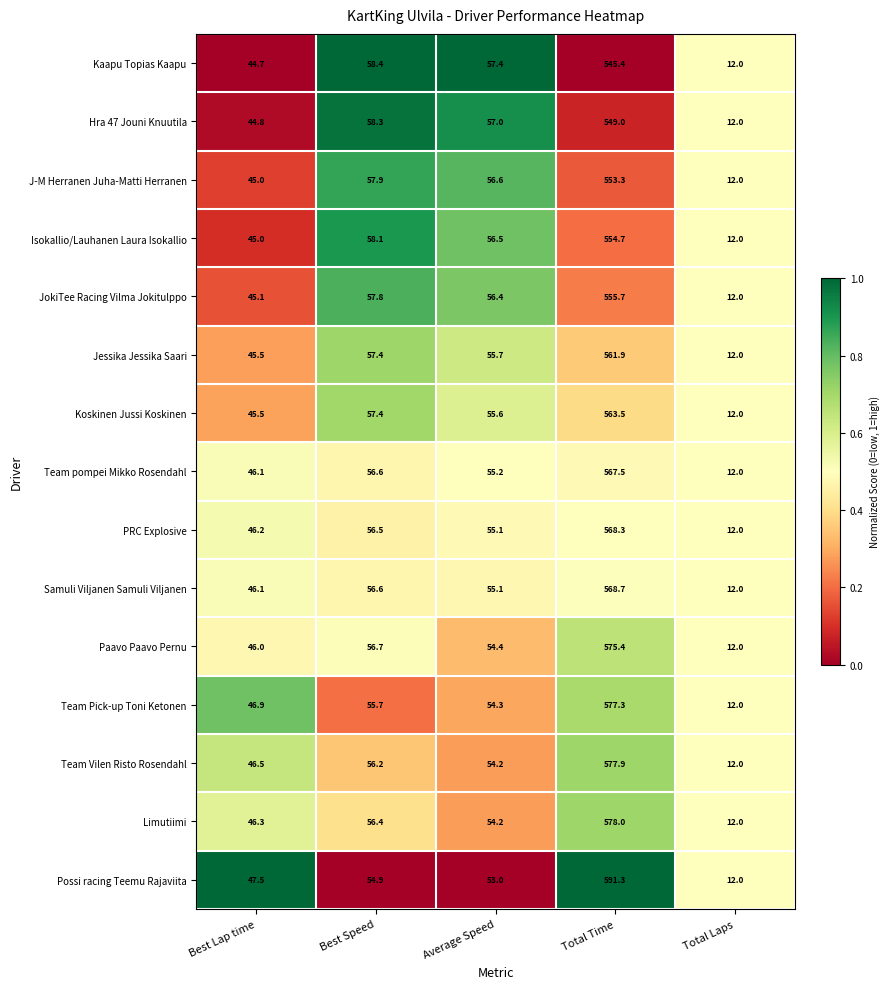

Which series has the largest range (max minus min)?

Possi racing Teemu Rajaviita